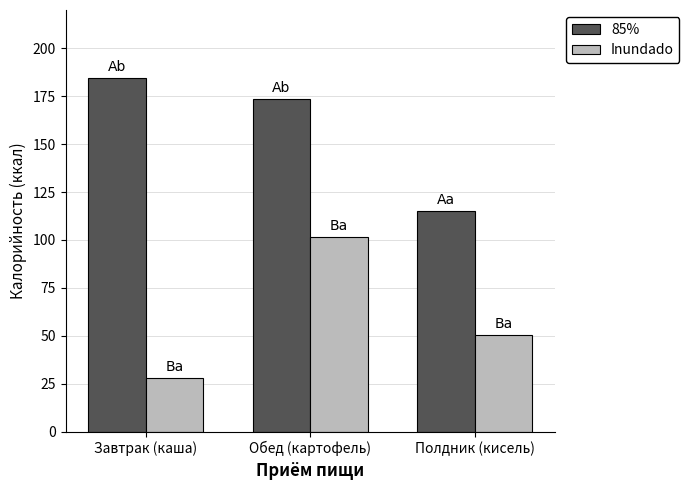

At which category does the chart reach its peak across all series?

Завтрак (каша)